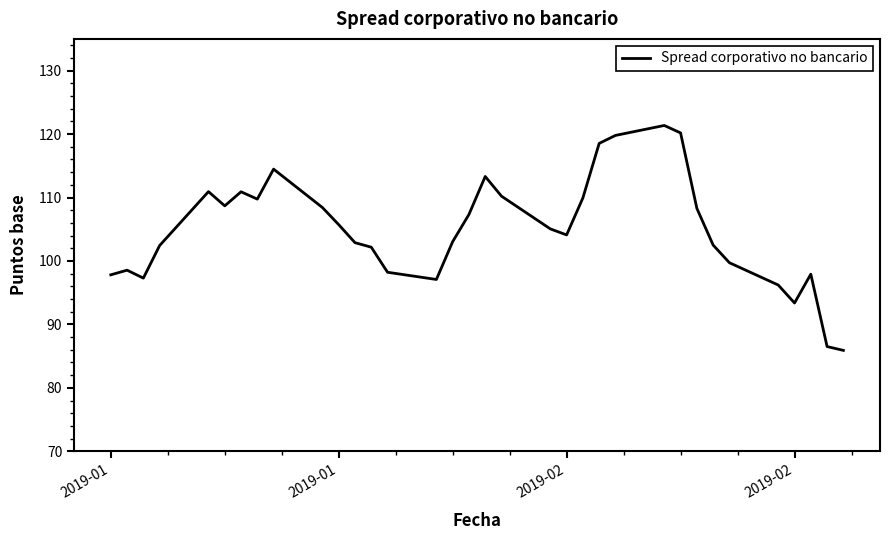

What is the difference between the maximum and minimum values?

35.4